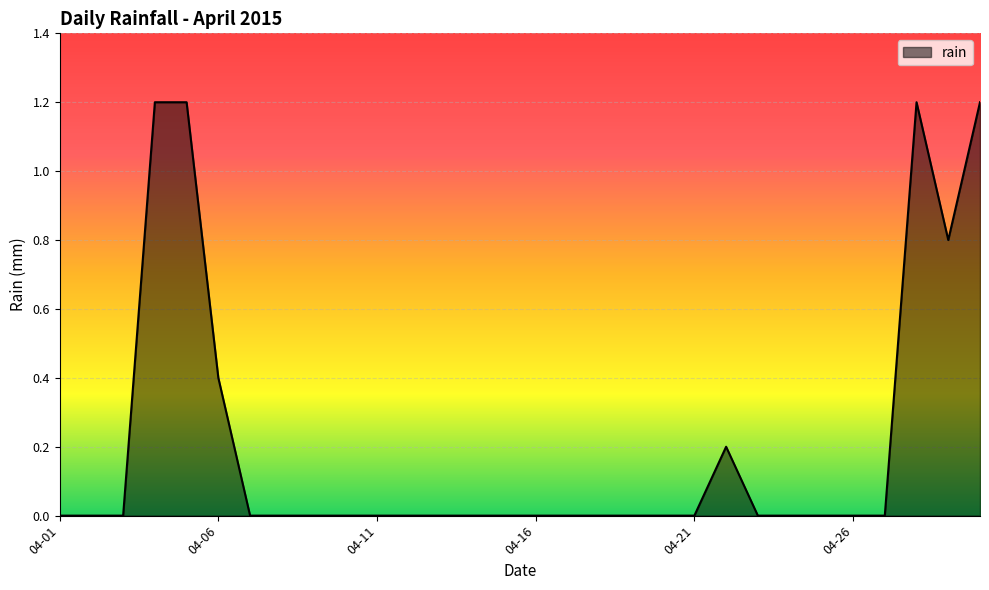

Count the number of data series in this chart.

1